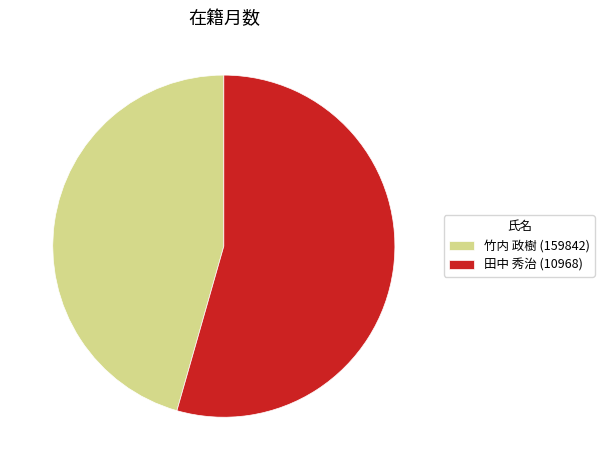

Rank the categories by value from highest to lowest.

田中 秀治 (10968), 竹内 政樹 (159842)